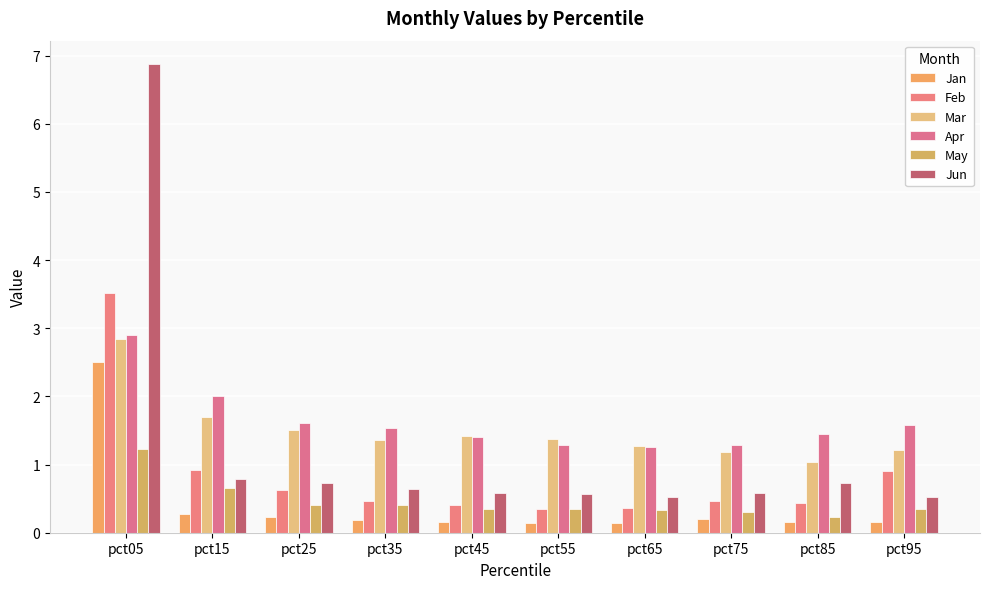

Reading right to left, what are all the values shown in this chart?

Jan: 0.2	0.2	0.2	0.1	0.1	0.2	0.2	0.2	0.3	2.5
Feb: 0.9	0.4	0.5	0.4	0.3	0.4	0.5	0.6	0.9	3.5
Mar: 1.2	1.0	1.2	1.3	1.4	1.4	1.4	1.5	1.7	2.8
Apr: 1.6	1.4	1.3	1.3	1.3	1.4	1.5	1.6	2.0	2.9
May: 0.3	0.2	0.3	0.3	0.4	0.3	0.4	0.4	0.7	1.2
Jun: 0.5	0.7	0.6	0.5	0.6	0.6	0.6	0.7	0.8	6.9